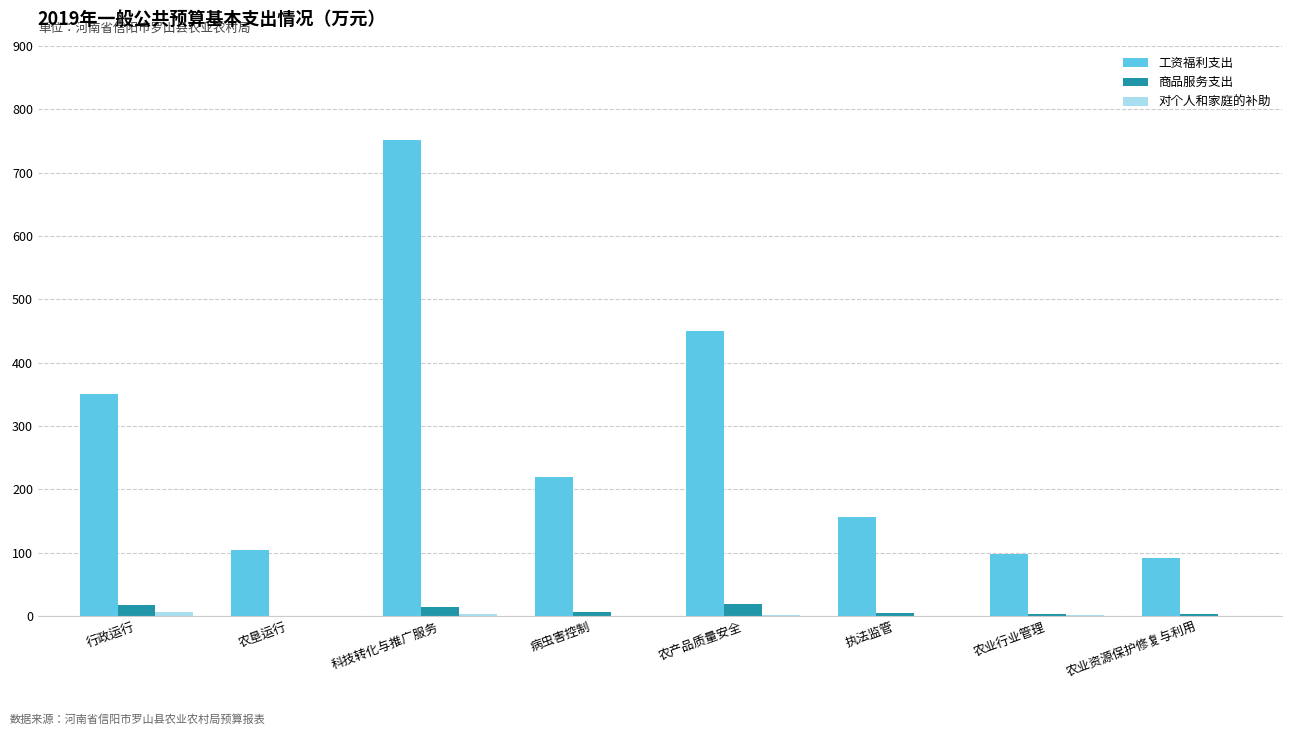

What is the sum of the 商品服务支出 values at 农垦运行 and 执法监管?

4.7